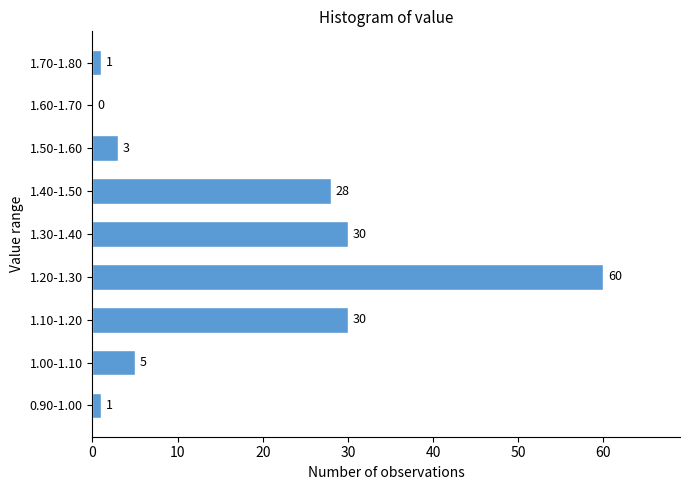

Reading bottom to top, extract all data points from this chart.

0.90-1.00=1	1.00-1.10=5	1.10-1.20=30	1.20-1.30=60	1.30-1.40=30	1.40-1.50=28	1.50-1.60=3	1.60-1.70=0	1.70-1.80=1